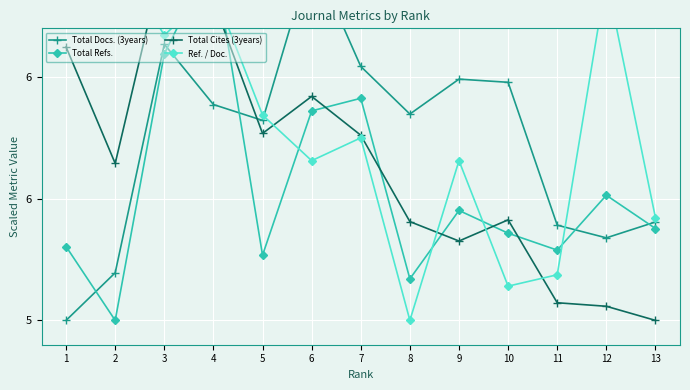

What is the average value of the Total Docs. (3years) series?

5.7